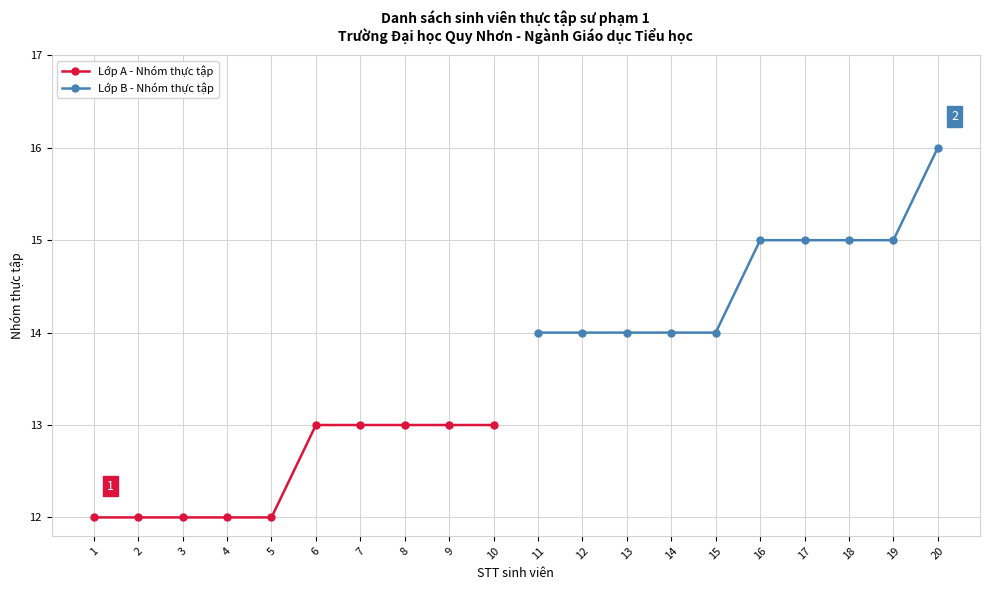

What is the difference between the maximum and minimum values in the Lớp B - Nhóm thực tập series?

2